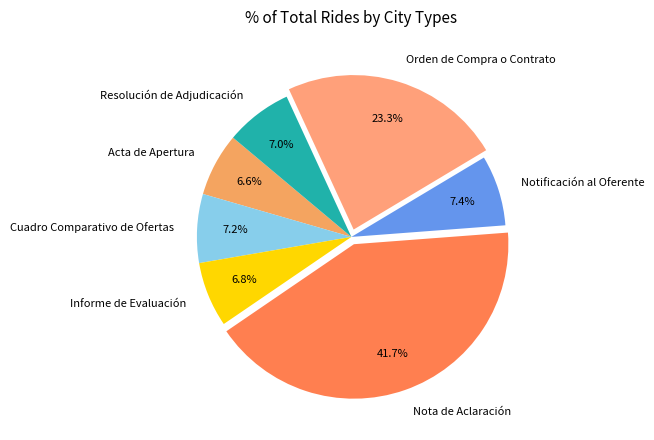

Count the number of slices in the pie.

7